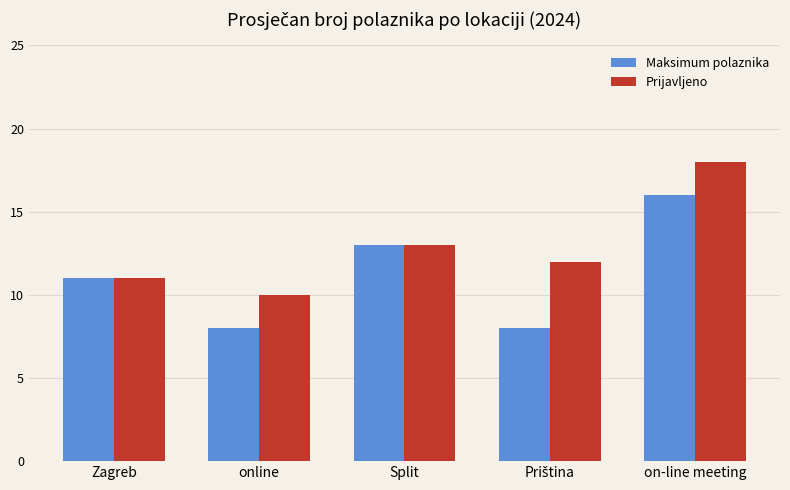

What is the minimum value for Prijavljeno?

10